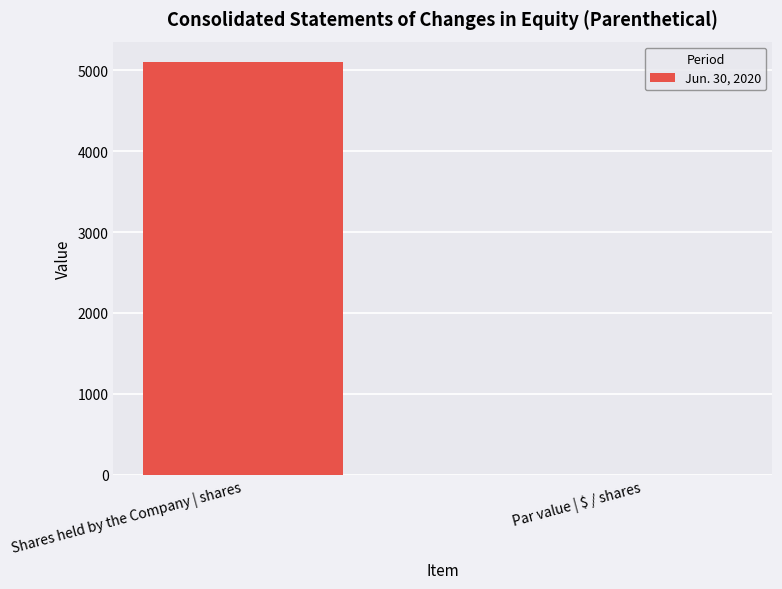

What is the sum of all values?

5100.0